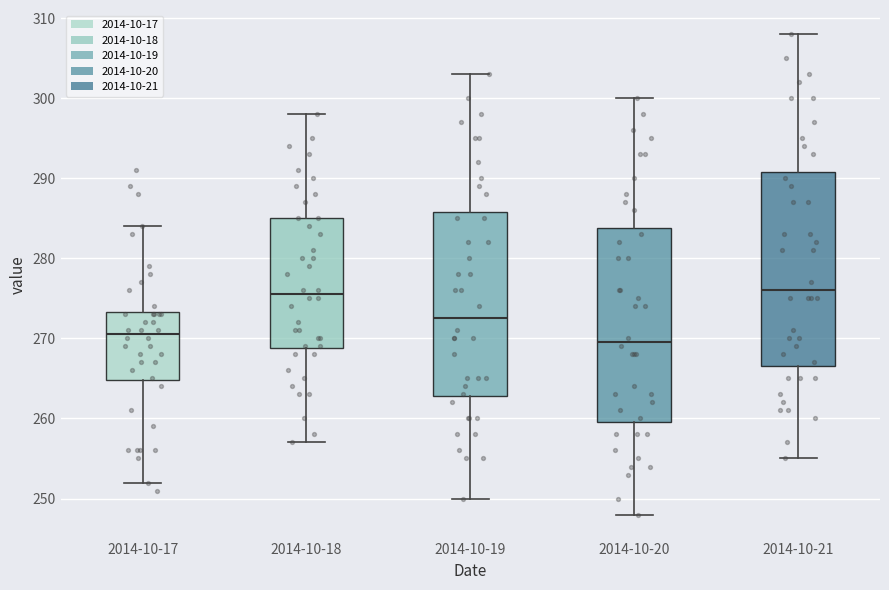

Reading left to right, transcribe this box plot: for each box, give where its median line is, the range the box spans, and where its two whiskers end, as read against the y-axis. The values are not printed on the chart, so give them approximately, as read against the axis.

2014-10-17: median 271, box 265 to 273, whiskers 252 to 284
2014-10-18: median 276, box 269 to 285, whiskers 257 to 298
2014-10-19: median 273, box 263 to 286, whiskers 250 to 303
2014-10-20: median 270, box 260 to 284, whiskers 248 to 300
2014-10-21: median 276, box 267 to 291, whiskers 255 to 308